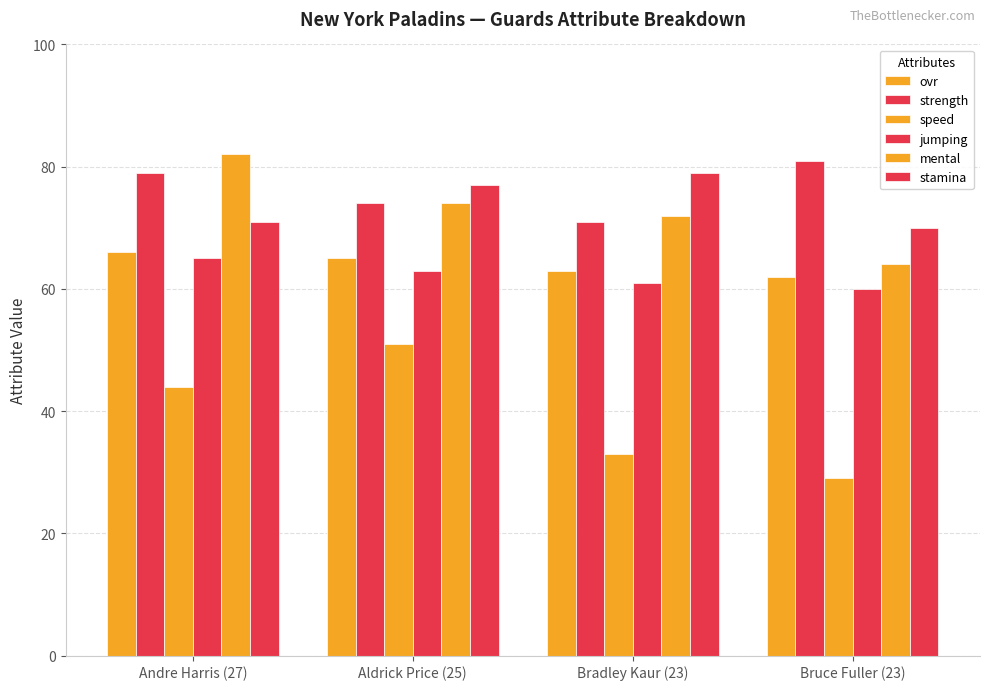

At which label does jumping first exceed 63?

Andre Harris (27)